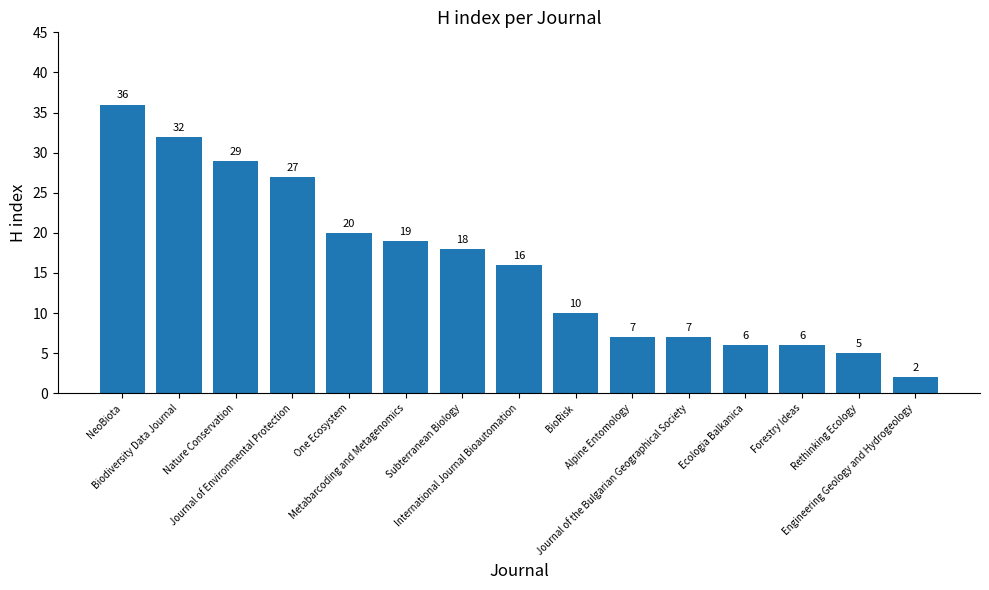

What is the greatest value displayed?

36